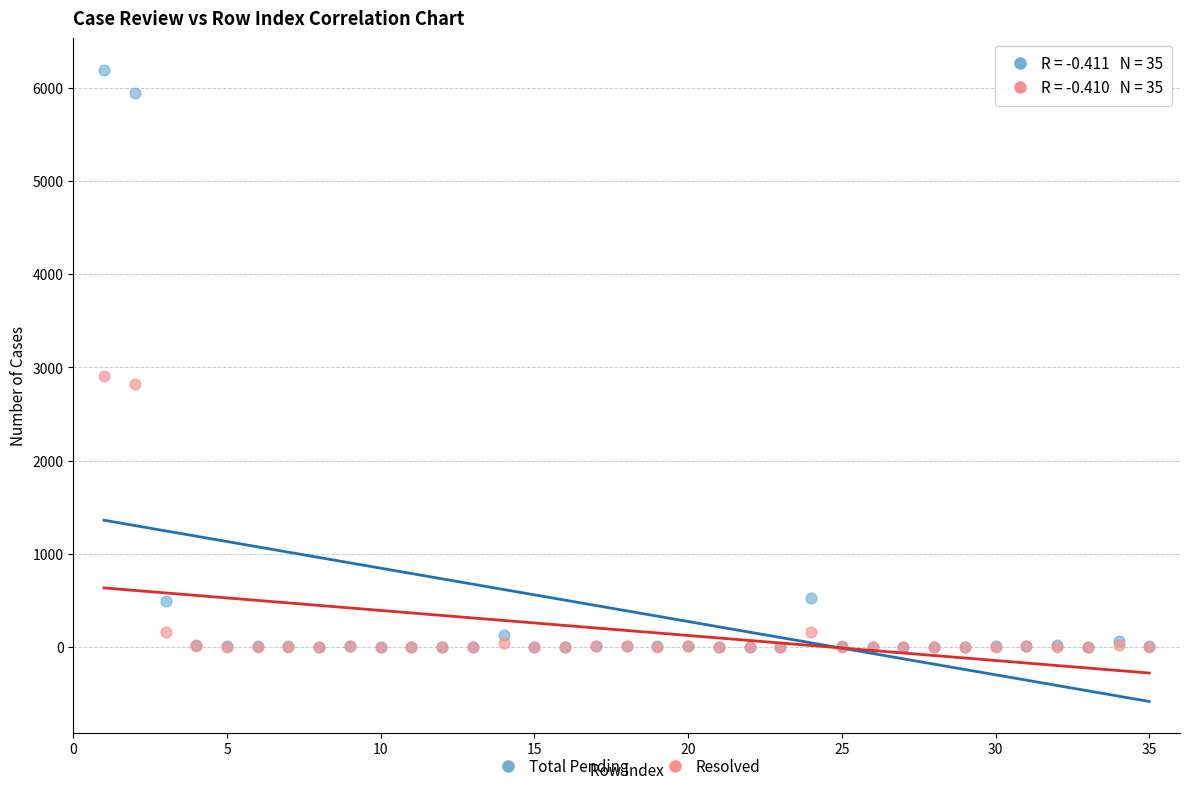

In the Total Pending series, what Y value is closest to 3097?

529